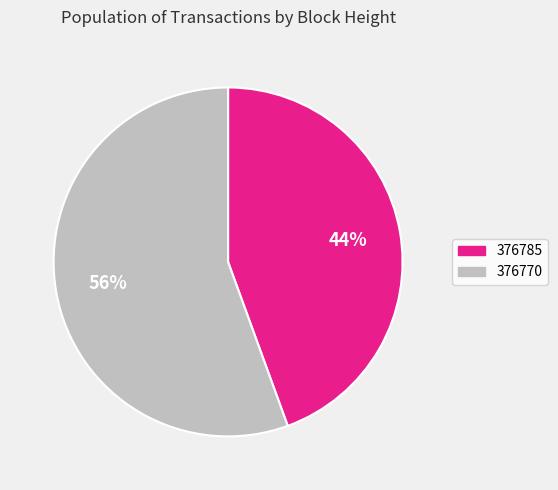

Between 376770 and 376785, which is larger?

376770